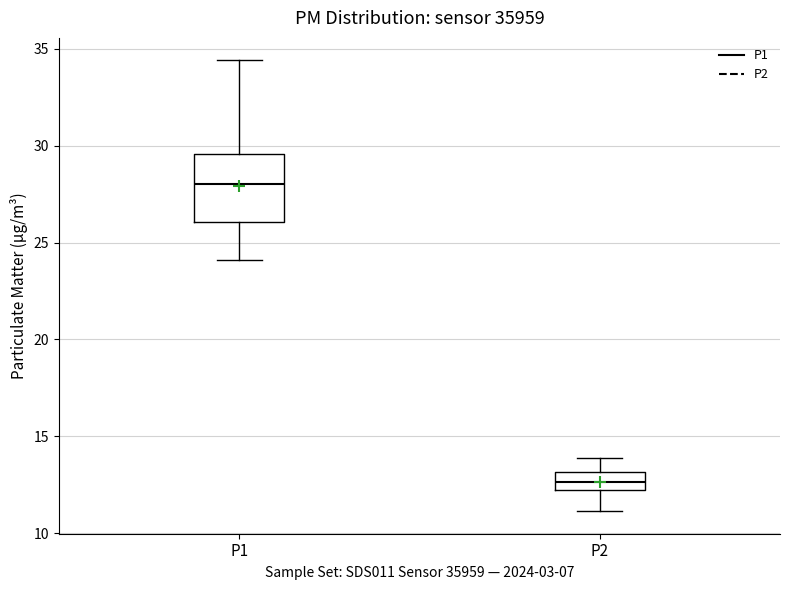

Reading left to right, read every box against the y-axis: the position of its median line, the range the box covers, and the ends of its whiskers. The values are not printed on the chart, so give them approximately, as read against the axis.

P1: median 28.0, box 26.0 to 29.5, whiskers 24.0 to 34.5
P2: median 12.5, box 12.0 to 13.0, whiskers 11.0 to 14.0